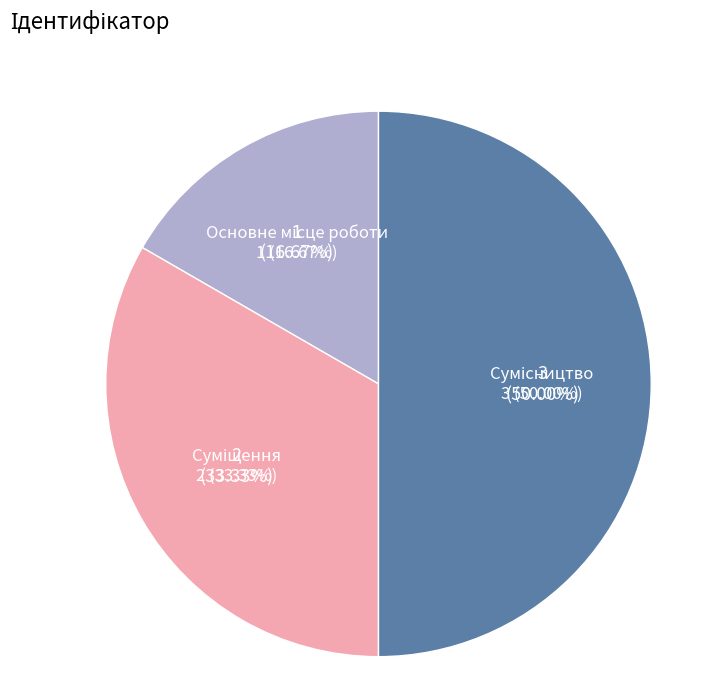

What is the ratio of the value at Суміщення to the value at Сумісництво?

0.7